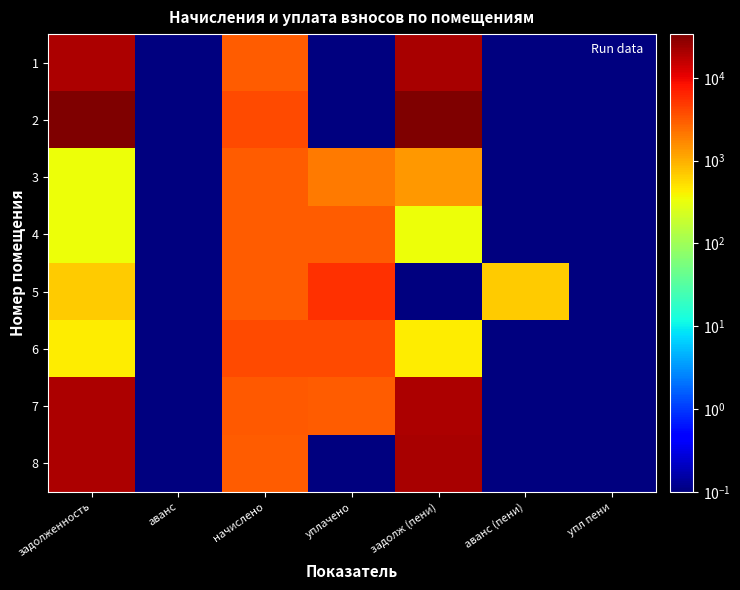

Which category has the lowest value across all series?

аванс